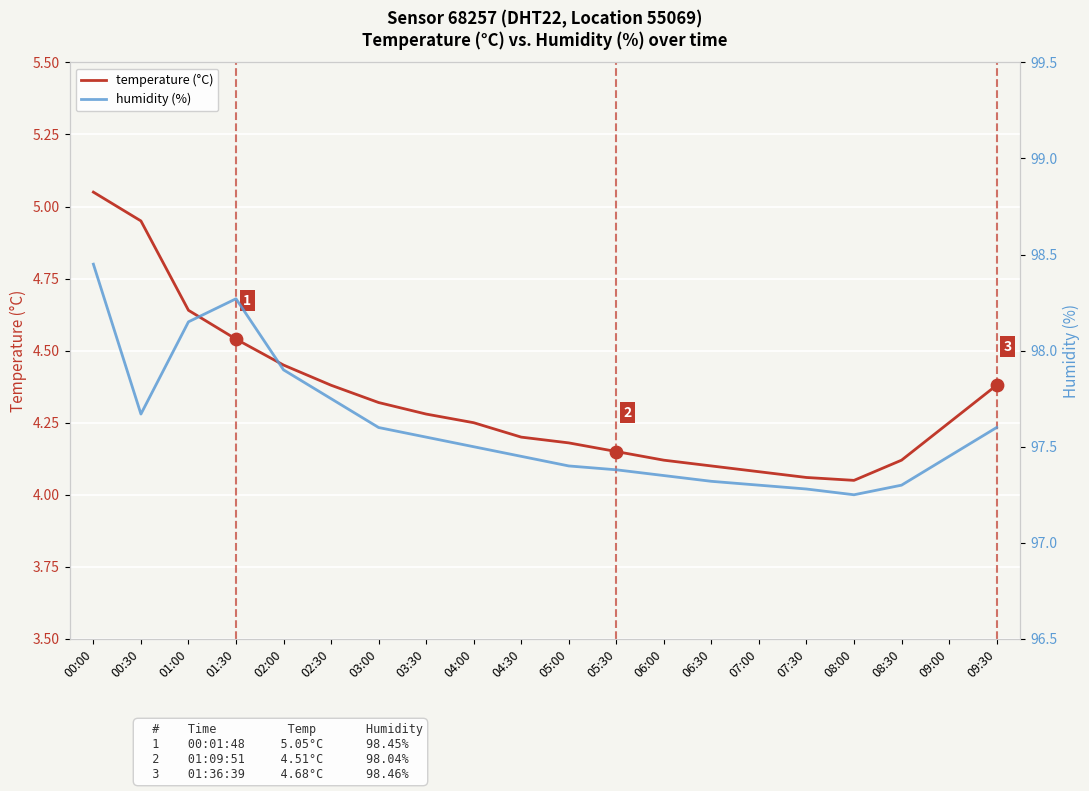

Which series has the largest Y range (max minus min)?

humidity (%)